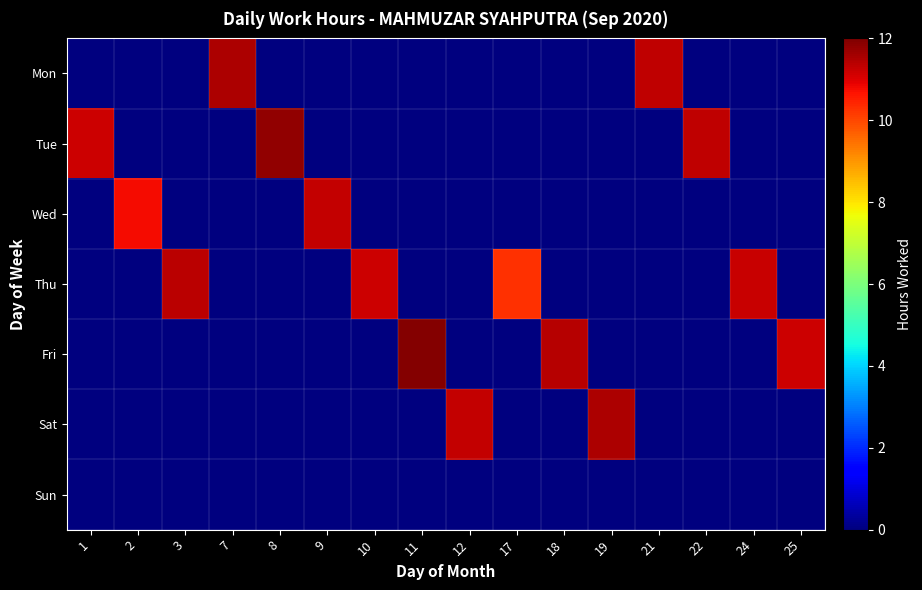

Reading left to right, list all the values displayed in this chart.

Mon: 1=0.0	2=0.0	3=0.0	7=11.5	8=0.0	9=0.0	10=0.0	11=0.0	12=0.0	17=0.0	18=0.0	19=0.0	21=11.3	22=0.0	24=0.0	25=0.0
Tue: 1=11.2	2=0.0	3=0.0	7=0.0	8=11.8	9=0.0	10=0.0	11=0.0	12=0.0	17=0.0	18=0.0	19=0.0	21=0.0	22=11.3	24=0.0	25=0.0
Wed: 1=0.0	2=10.8	3=0.0	7=0.0	8=0.0	9=11.2	10=0.0	11=0.0	12=0.0	17=0.0	18=0.0	19=0.0	21=0.0	22=0.0	24=0.0	25=0.0
Thu: 1=0.0	2=0.0	3=11.3	7=0.0	8=0.0	9=0.0	10=11.2	11=0.0	12=0.0	17=10.3	18=0.0	19=0.0	21=0.0	22=0.0	24=11.2	25=0.0
Fri: 1=0.0	2=0.0	3=0.0	7=0.0	8=0.0	9=0.0	10=0.0	11=11.9	12=0.0	17=0.0	18=11.4	19=0.0	21=0.0	22=0.0	24=0.0	25=11.2
Sat: 1=0.0	2=0.0	3=0.0	7=0.0	8=0.0	9=0.0	10=0.0	11=0.0	12=11.3	17=0.0	18=0.0	19=11.5	21=0.0	22=0.0	24=0.0	25=0.0
Sun: 1=0.0	2=0.0	3=0.0	7=0.0	8=0.0	9=0.0	10=0.0	11=0.0	12=0.0	17=0.0	18=0.0	19=0.0	21=0.0	22=0.0	24=0.0	25=0.0